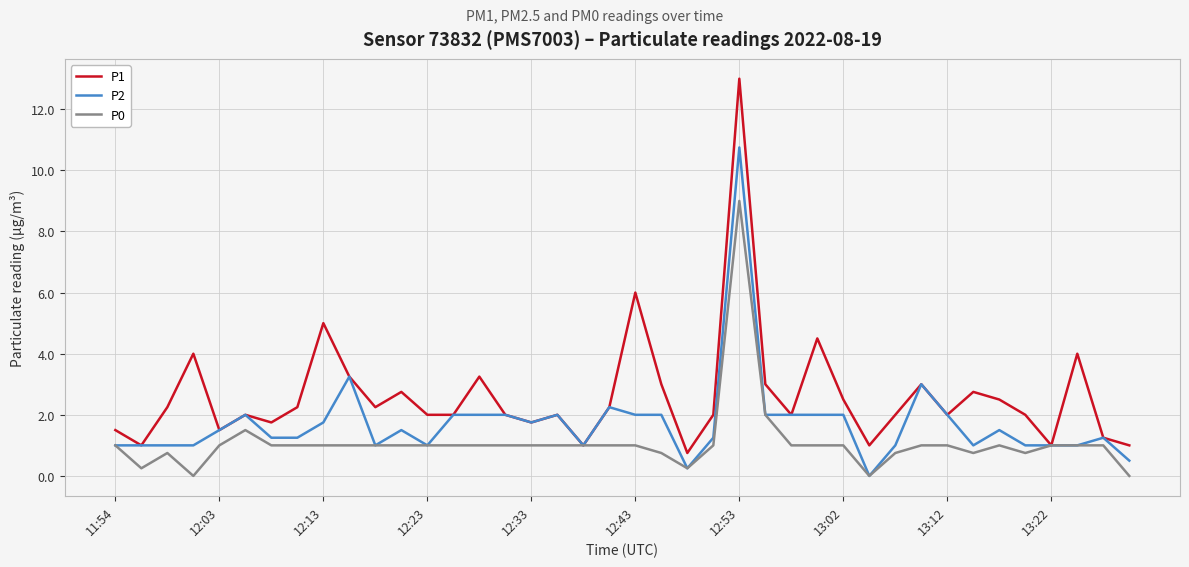

Which series has the widest spread of values?

P1